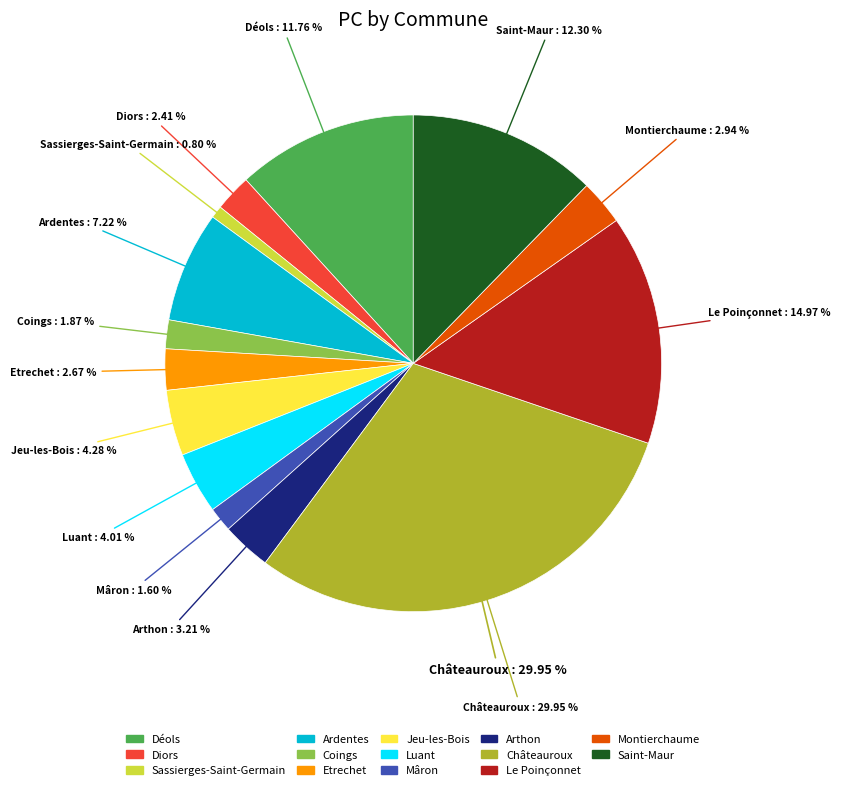

To the nearest percent, what is the difference between the largest and smallest slice percentages?

29%